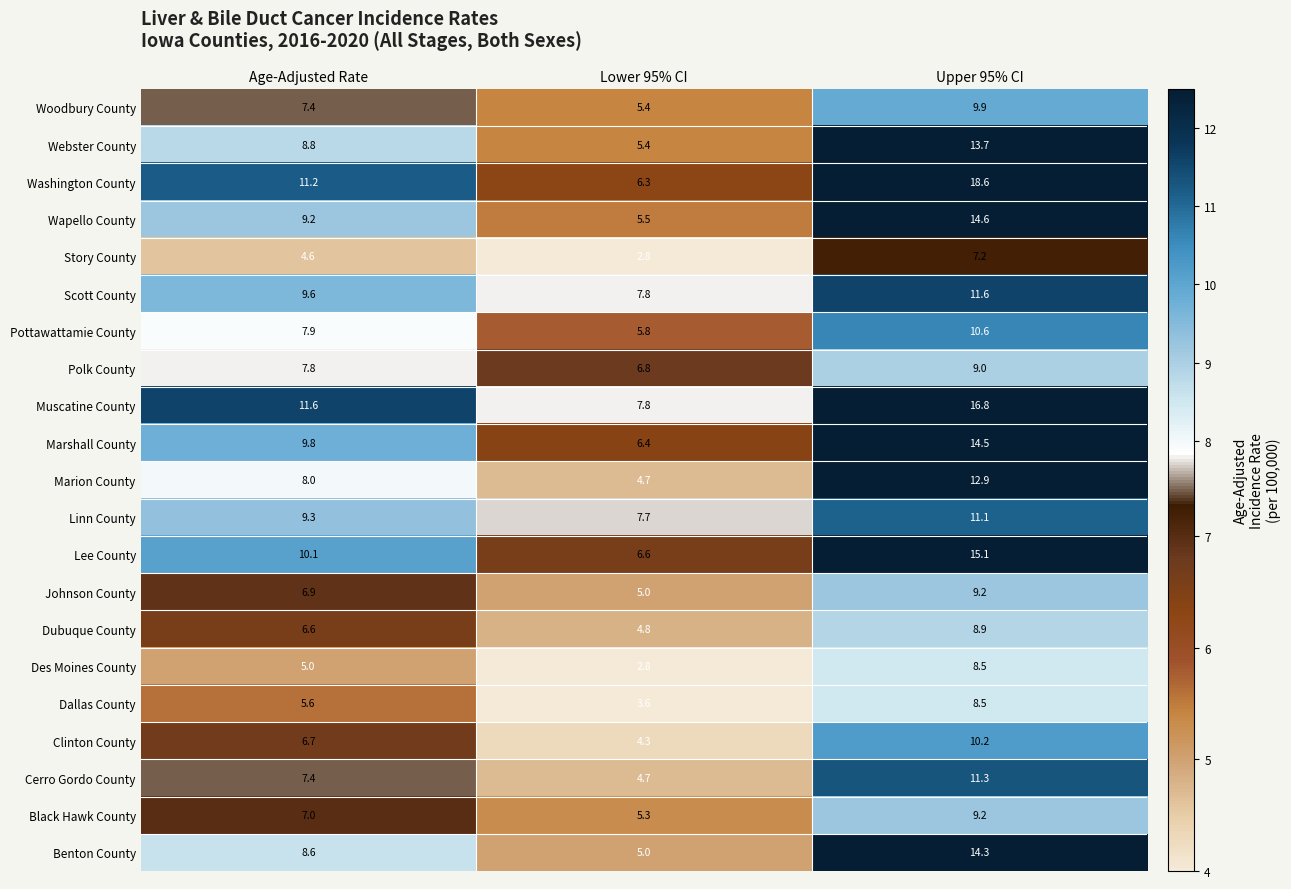

Is it true that Webster County equals 5.4 at Lower 95% CI?

True